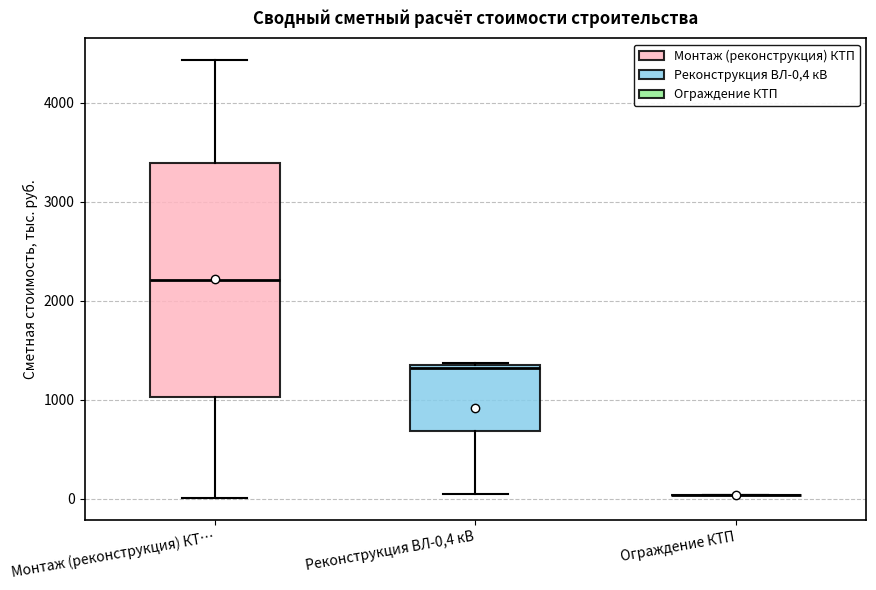

Which box is the tallest, from its lower edge to its upper edge?

Монтаж (реконструкция) КТ…